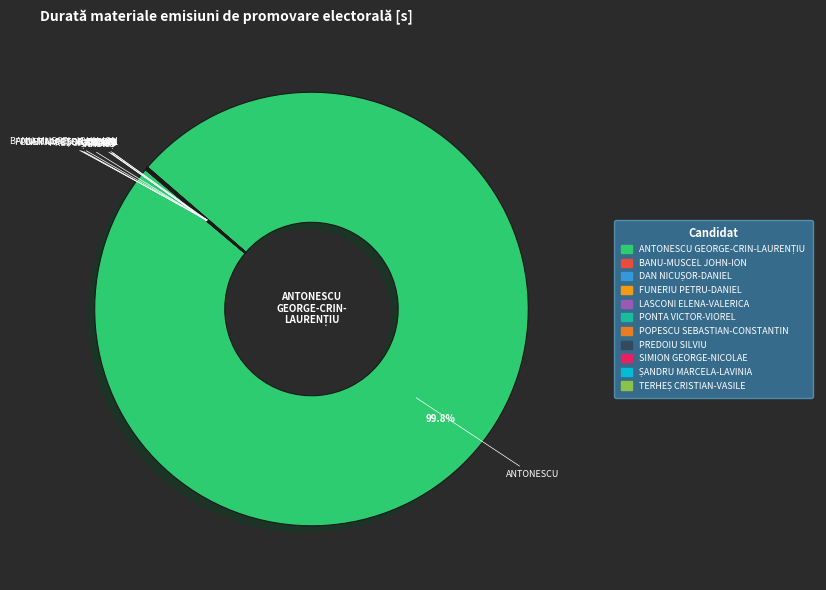

What is the majority slice?

ANTONESCU GEORGE-CRIN-LAURENȚIU